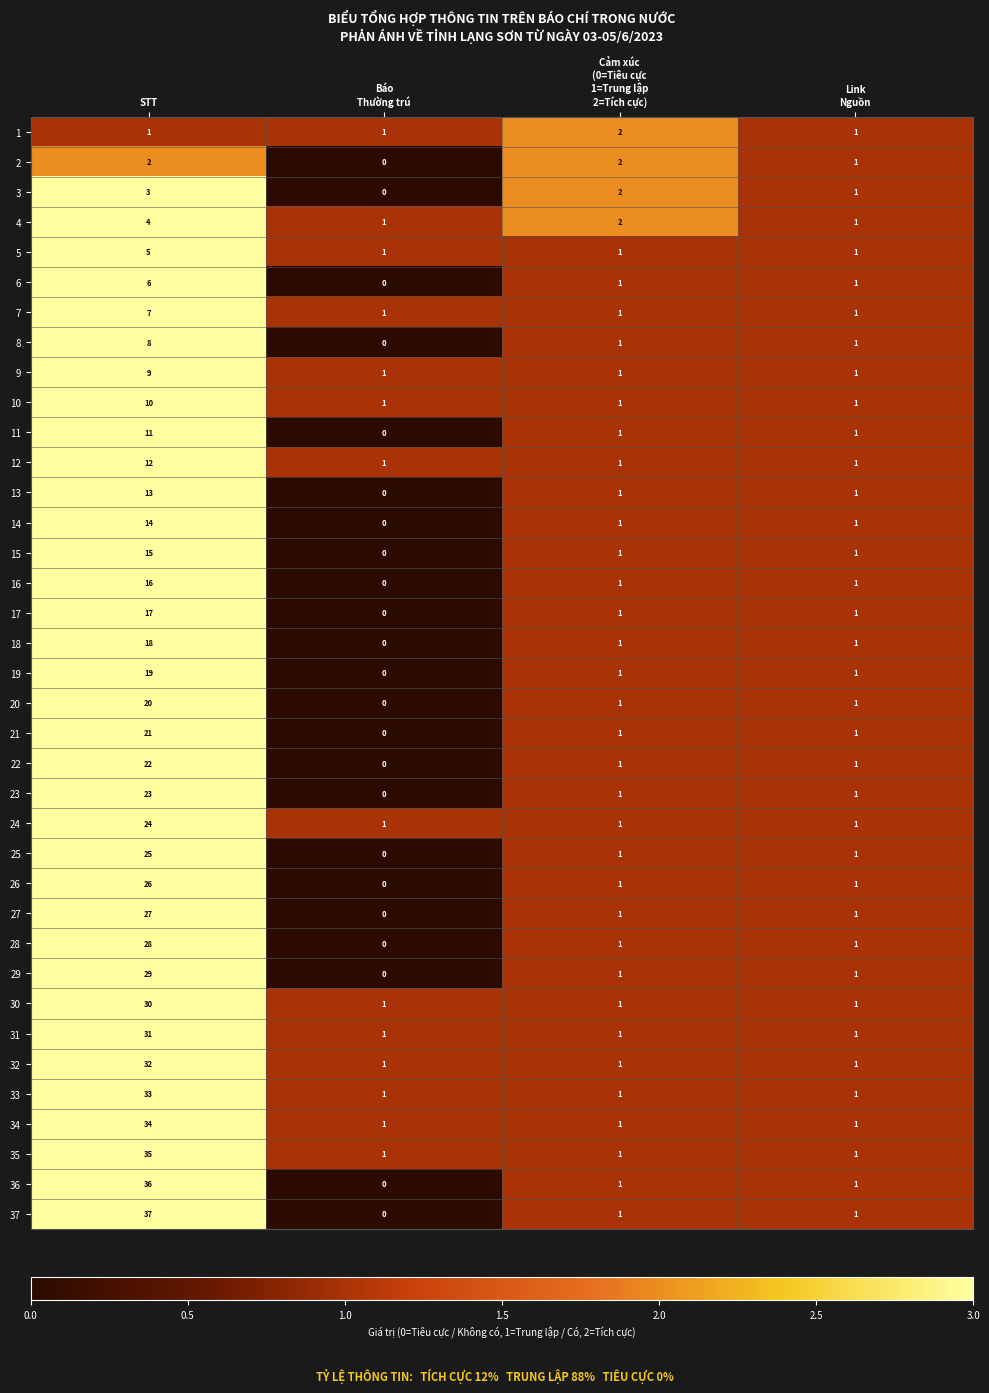

What is the average value of the 10 series?

3